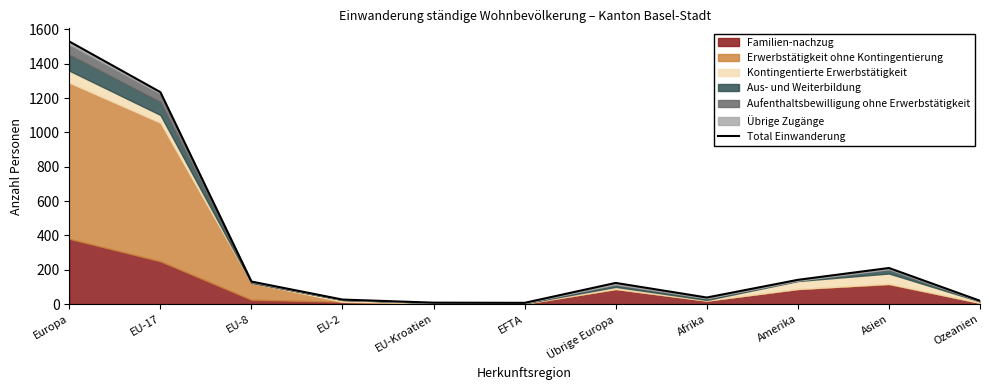

True or false: there are more than 1 points higher than both neighbors.

True